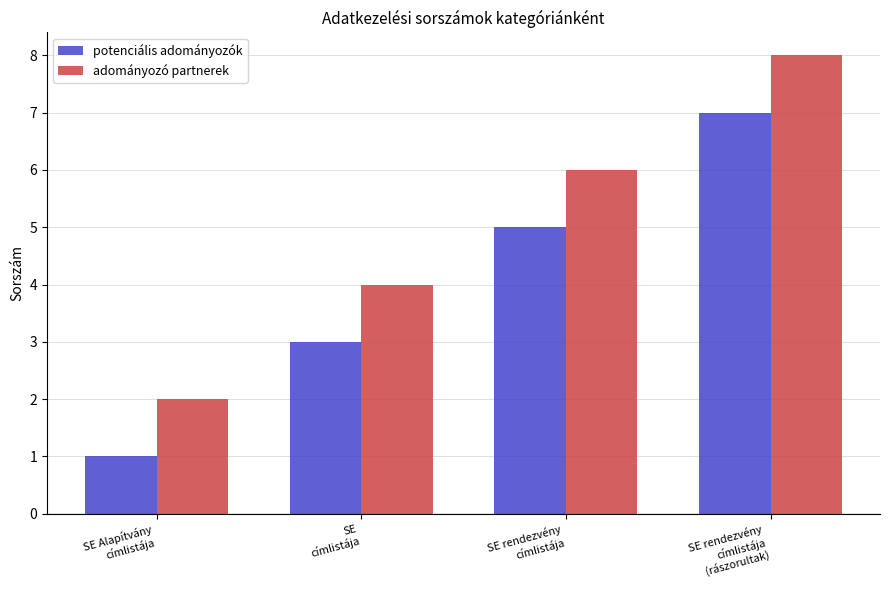

What is the sum of the potenciális adományozók values at SE
címlistája and SE rendezvény
címlistája?

8